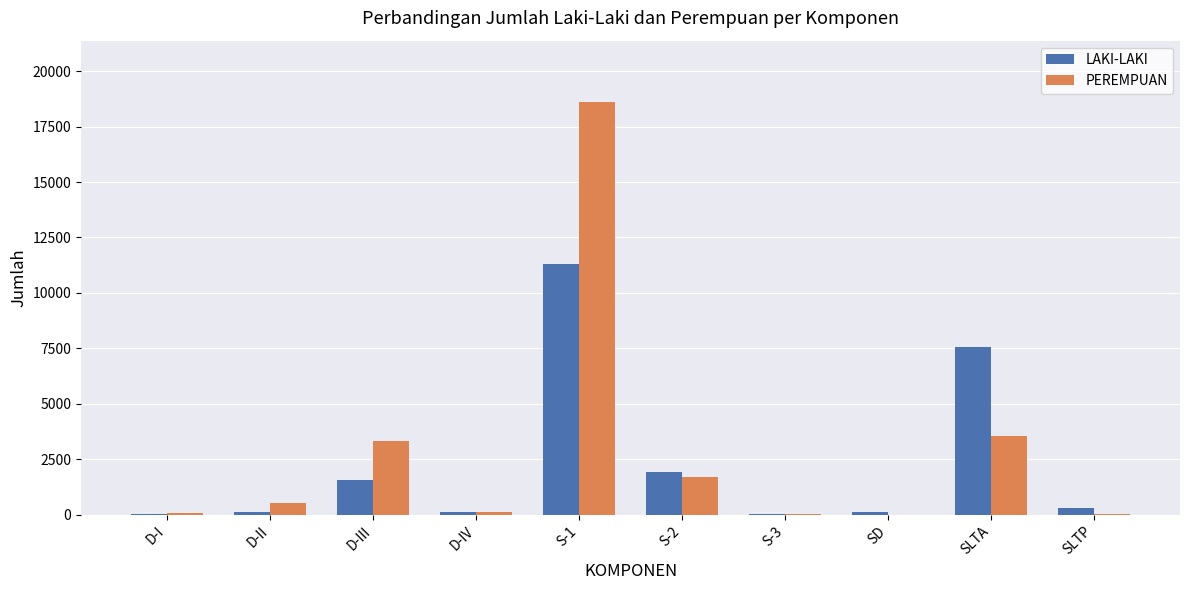

Is the value of PEREMPUAN at SD greater than the value of LAKI-LAKI at D-III?

No